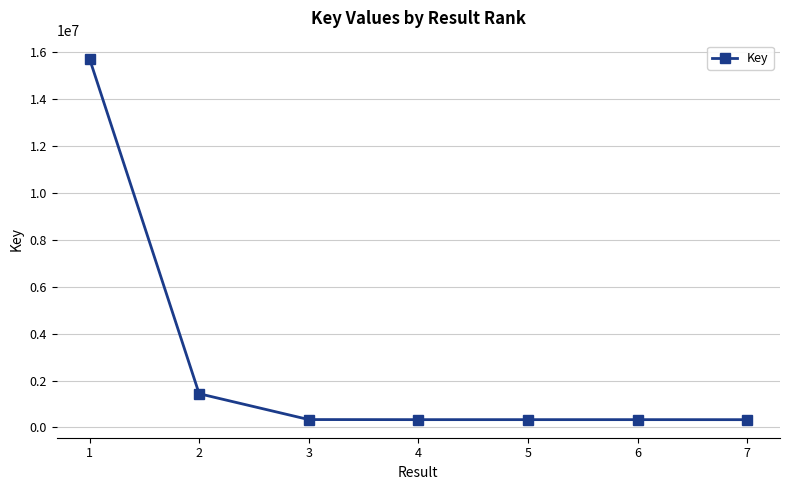

What is the difference between the second highest and second lowest values?

1106324